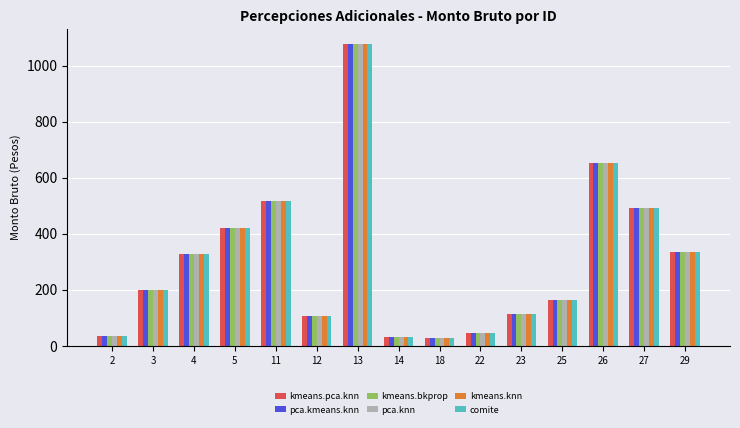

How many bars are there in each group?

6